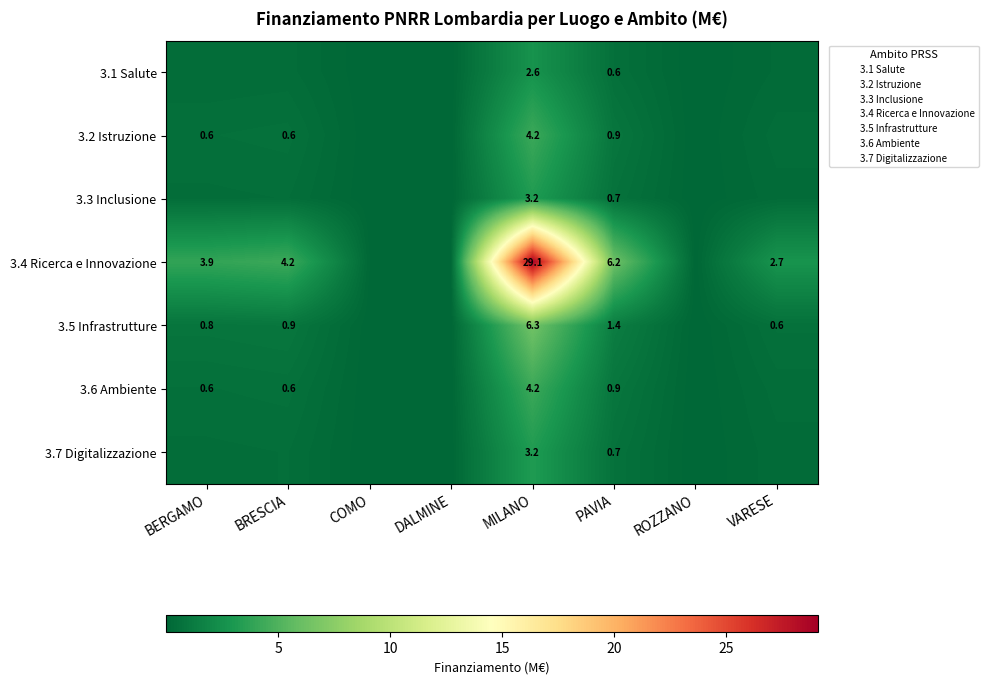

Between DALMINE and COMO, which is larger?

DALMINE